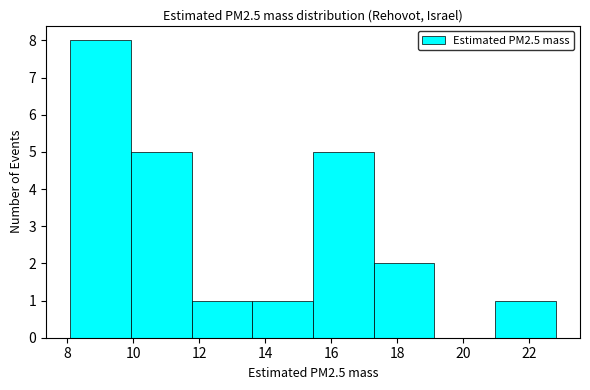

Reading left to right, list every bar in this chart as the range it spans on the x-axis followed by its height. Neither the bar edges nor the heights are printed on the chart, so give them approximately, as read against the axes.

8.2 to 10.0: 8
10.0 to 11.8: 5
11.8 to 13.6: 1
13.6 to 15.4: 1
15.4 to 17.2: 5
17.2 to 19.2: 2
19.2 to 21.0: 0
21.0 to 22.8: 1